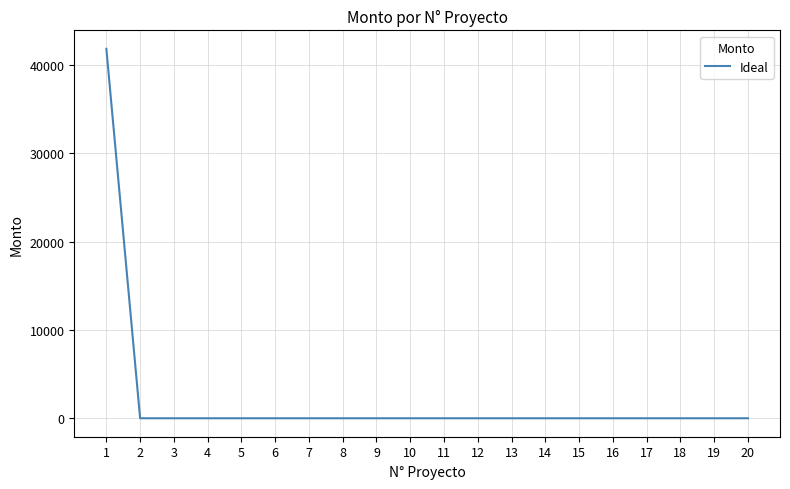

The value at 18 is 26878.2. True or false?

False